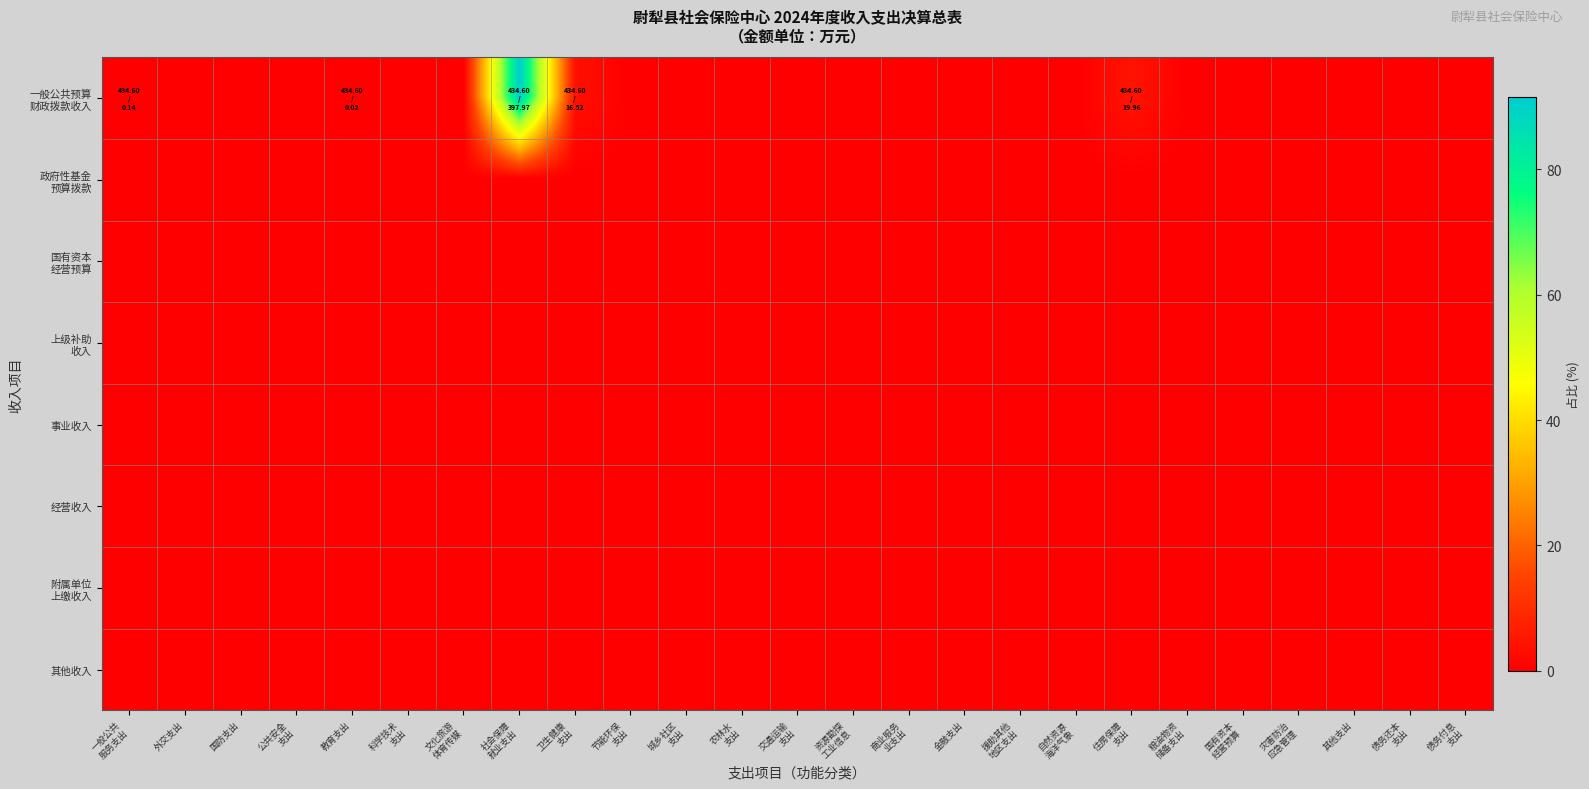

At which category is the sum across all series the highest?

社会保障
就业支出